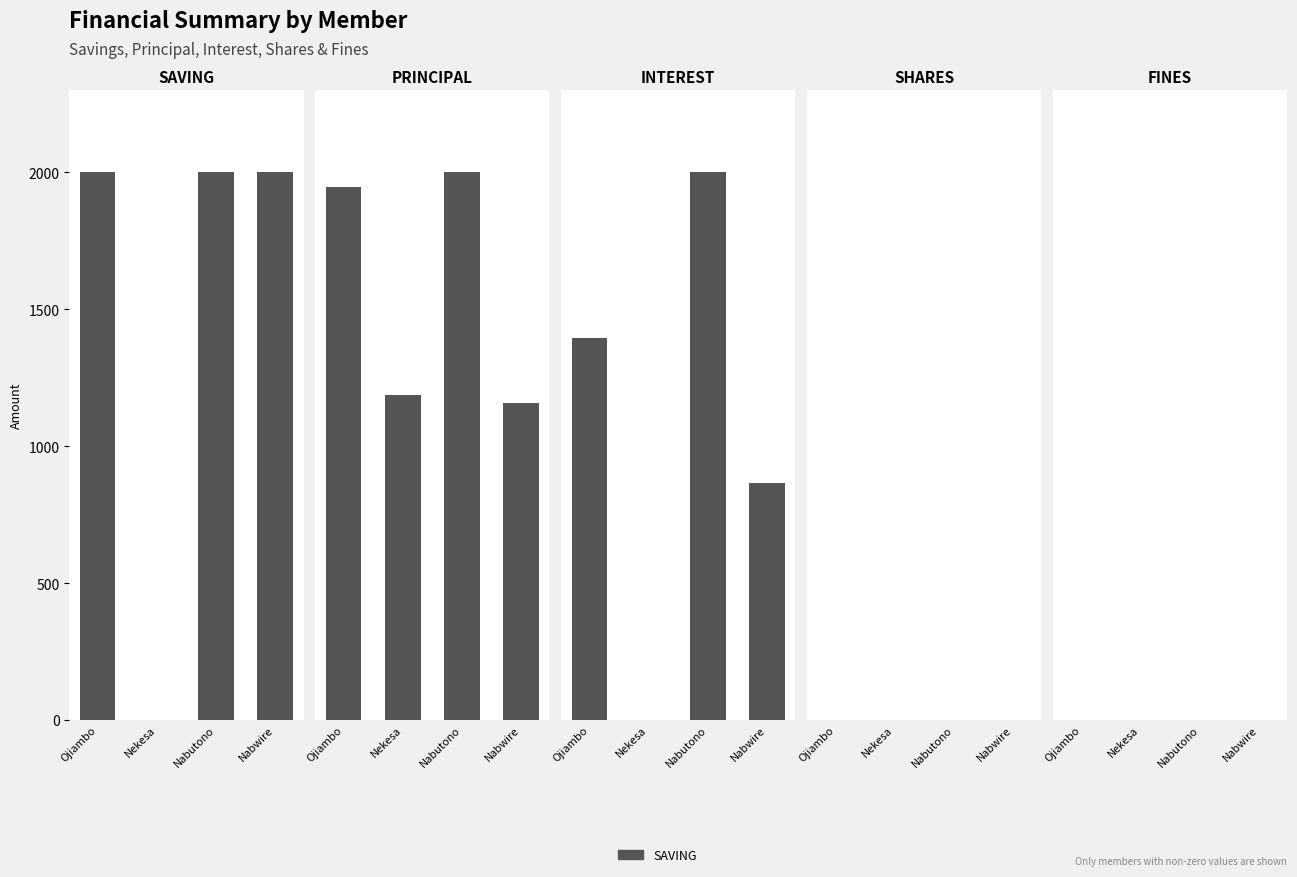

Count the number of data series in this chart.

5